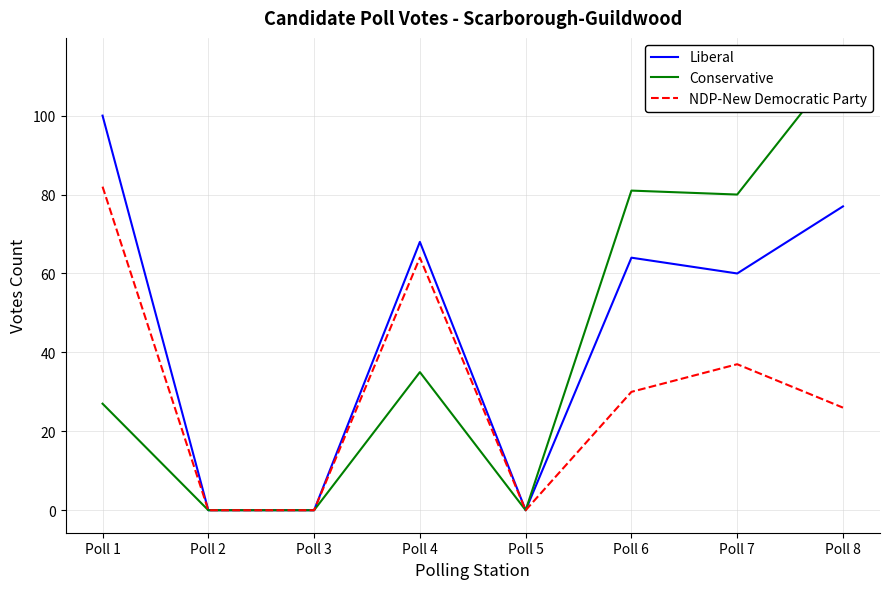

Is this an area chart (filled region under the line)?

No